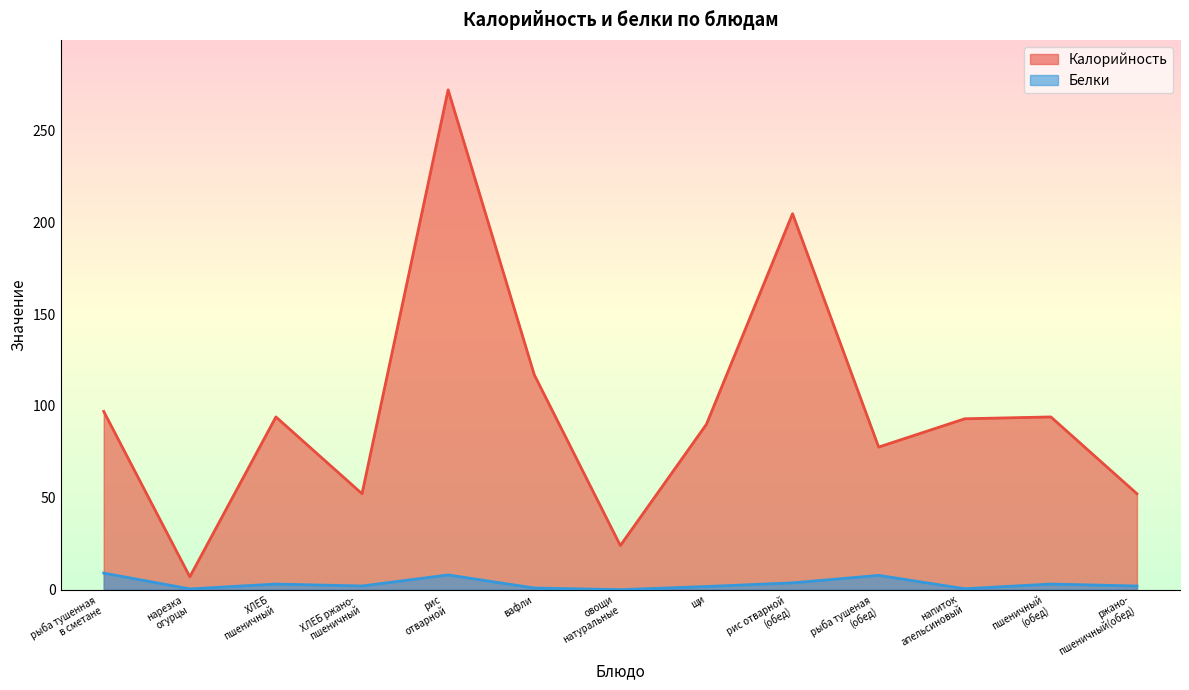

What is the approximate value of Белки at нарезка
огурцы?

0.4